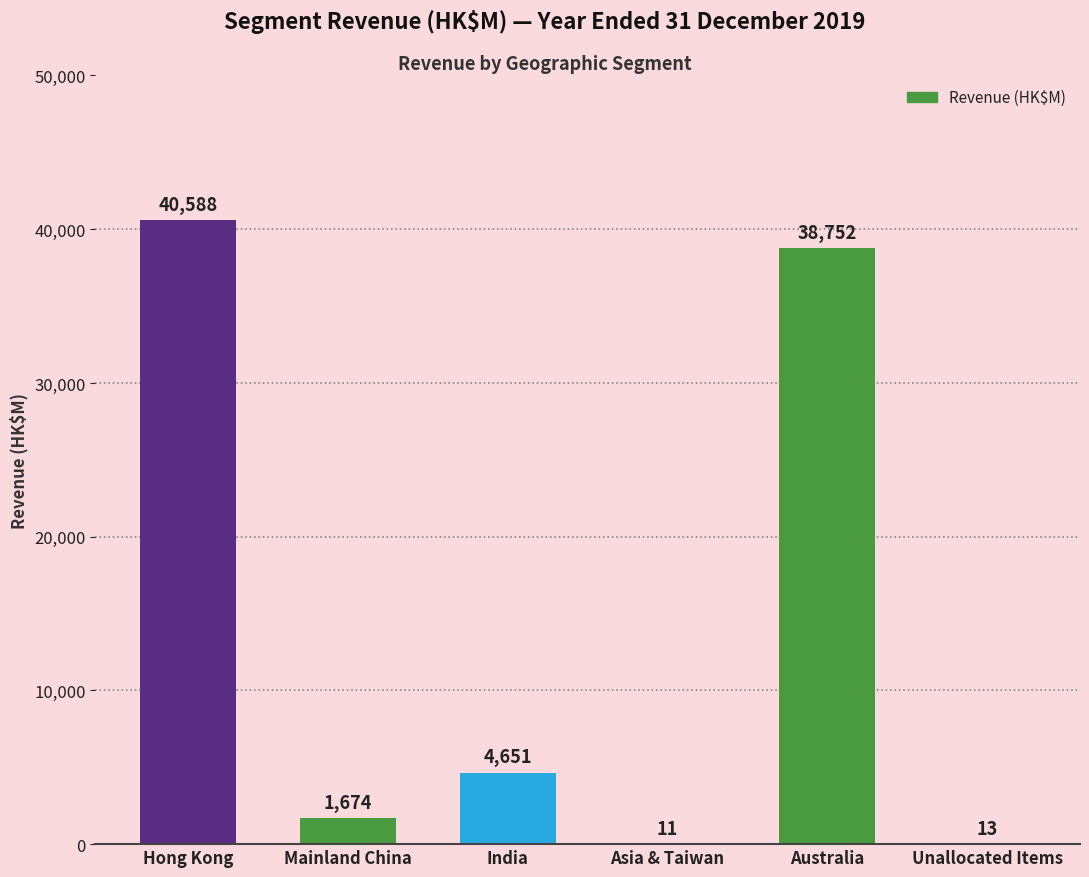

Reading left to right, extract all data points from this chart.

Hong Kong=40588	Mainland China=1674	India=4651	Asia & Taiwan=11	Australia=38752	Unallocated Items=13